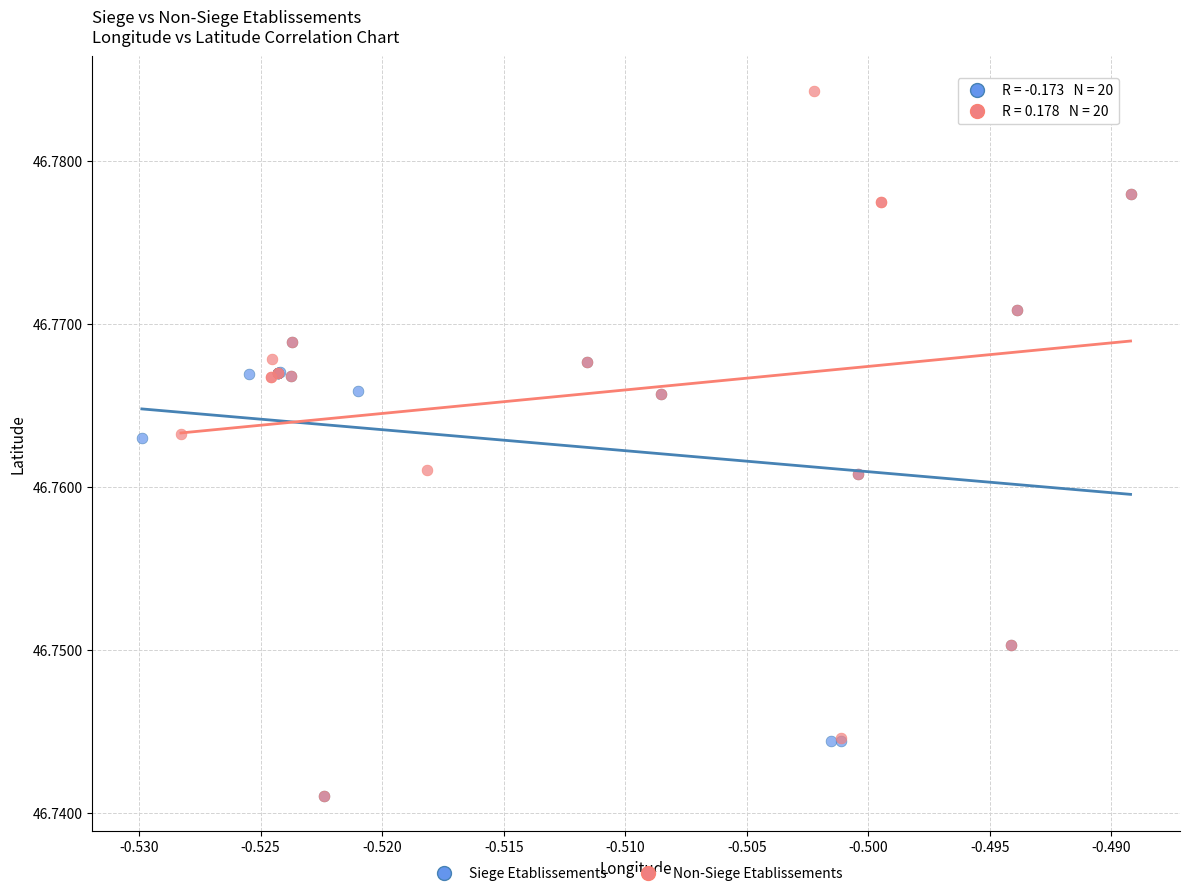

Which series reaches the maximum Y coordinate?

Non-Siege Etablissements